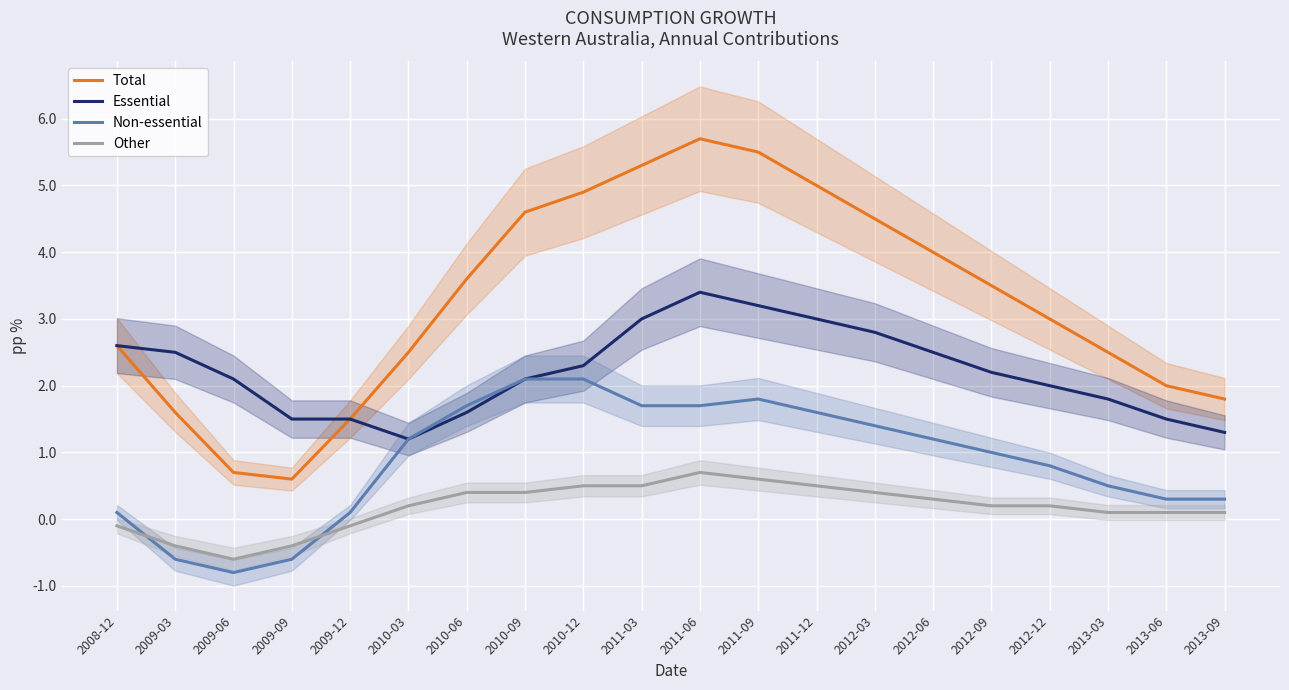

Read the Total value at 2011-06.

5.7